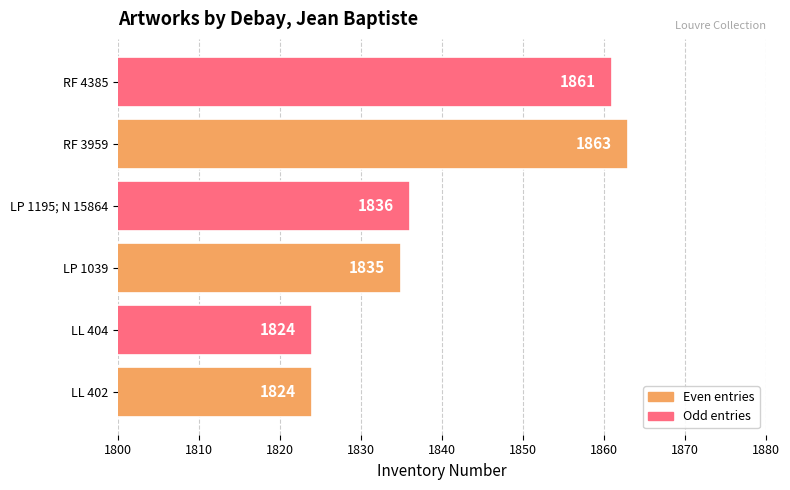

What is the sum of all values?

11043